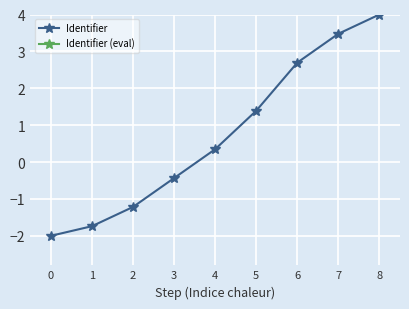

The value of Identifier at 7 is 3.5. True or false?

True